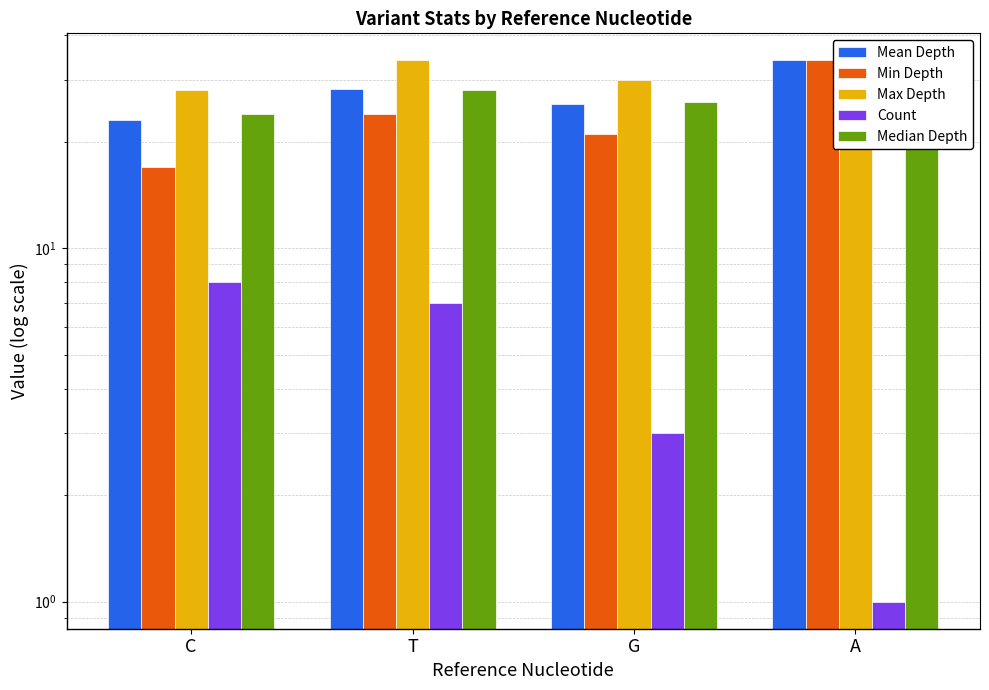

Which series has the widest spread of values?

Min Depth